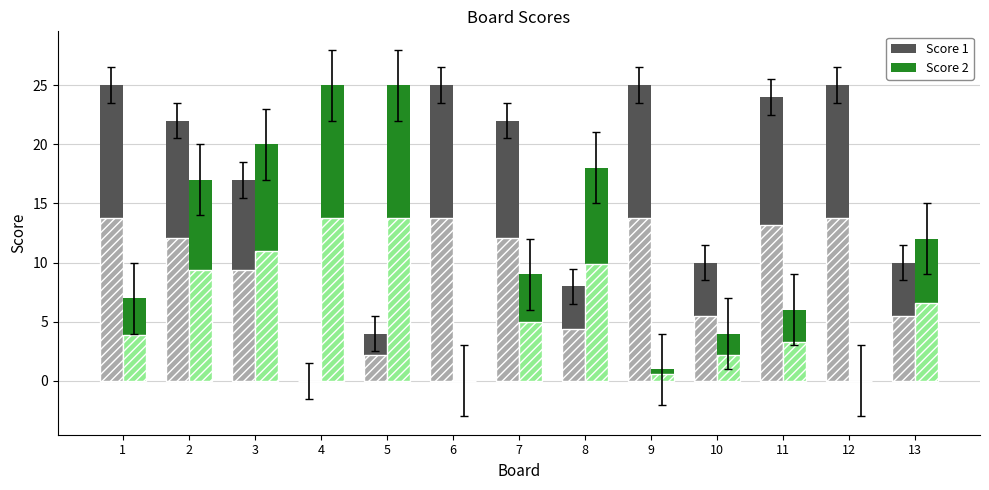

At how many categories does at least one series exceed 17?

11